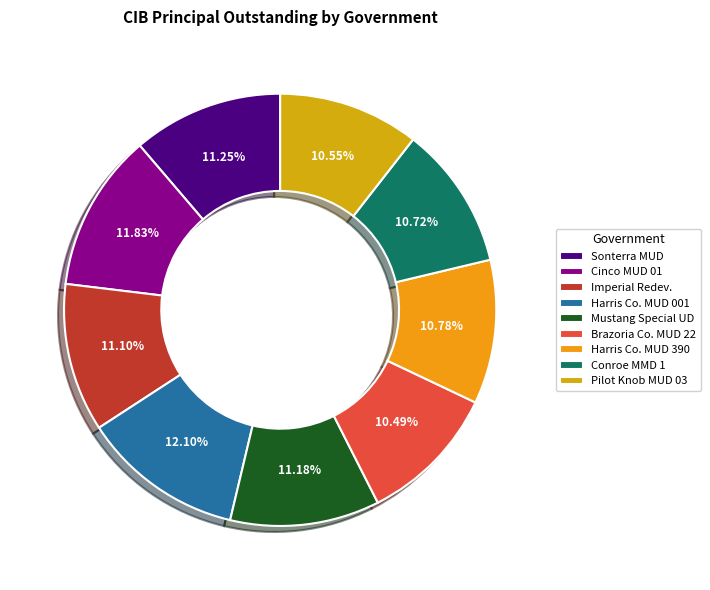

To the nearest percent, what is the average slice percentage?

11%